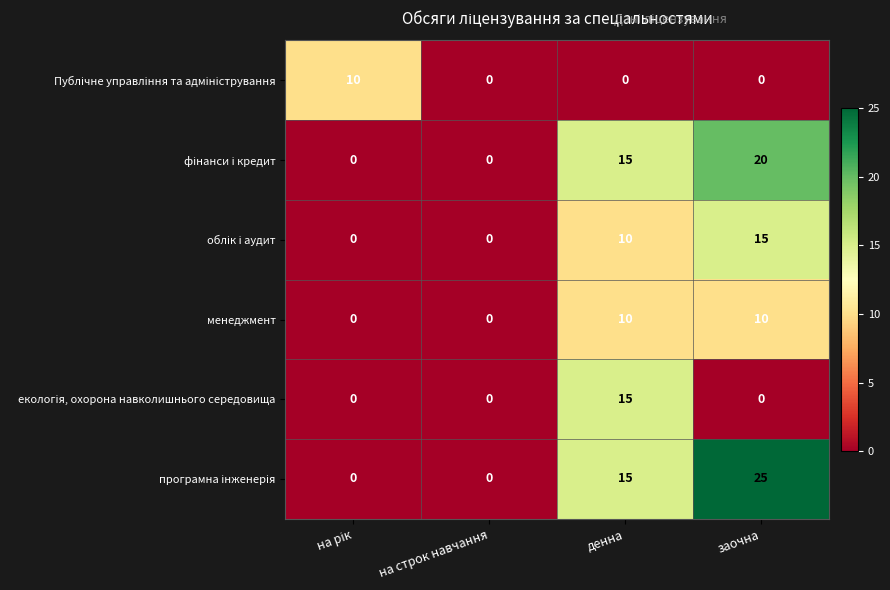

Is it true that менеджмент equals 0 at на строк навчання?

True